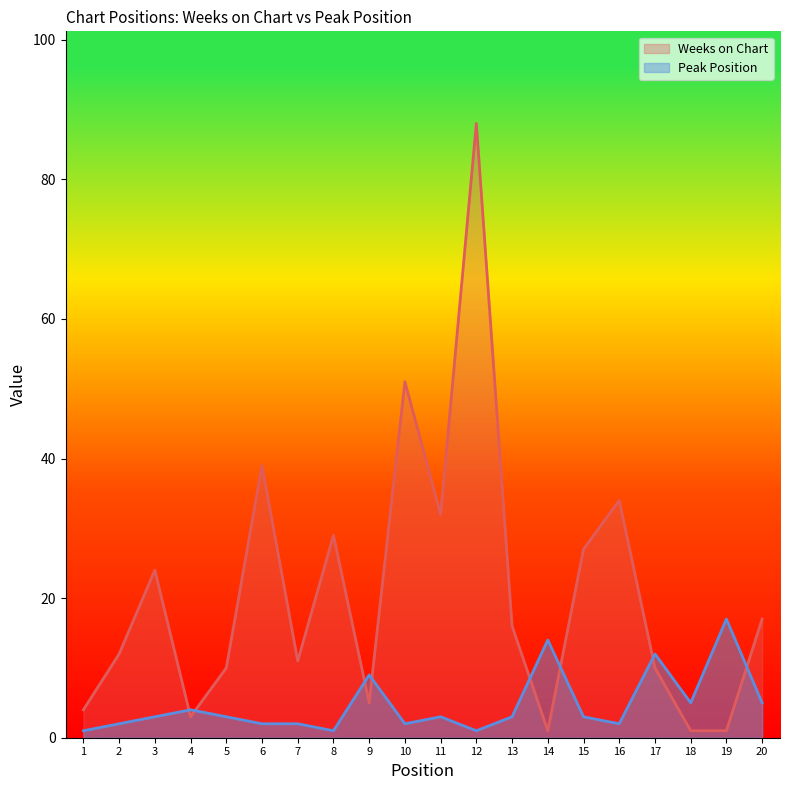

Reading left to right, transcribe all the data shown in this chart.

Weeks on Chart: 1=4	2=12	3=24	4=3	5=10	6=39	7=11	8=29	9=5	10=51	11=32	12=88	13=16	14=1	15=27	16=34	17=10	18=1	19=1	20=17
Peak Position: 1=1	2=2	3=3	4=4	5=3	6=2	7=2	8=1	9=9	10=2	11=3	12=1	13=3	14=14	15=3	16=2	17=12	18=5	19=17	20=5